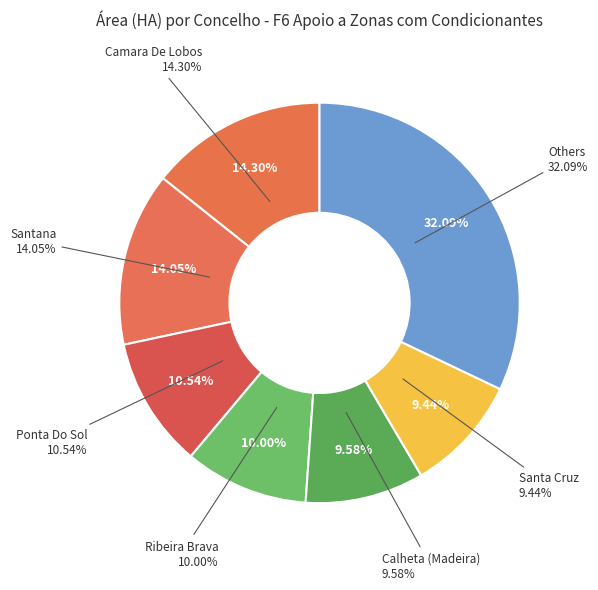

Is CALHETA (MADEIRA) the majority of the pie?

No